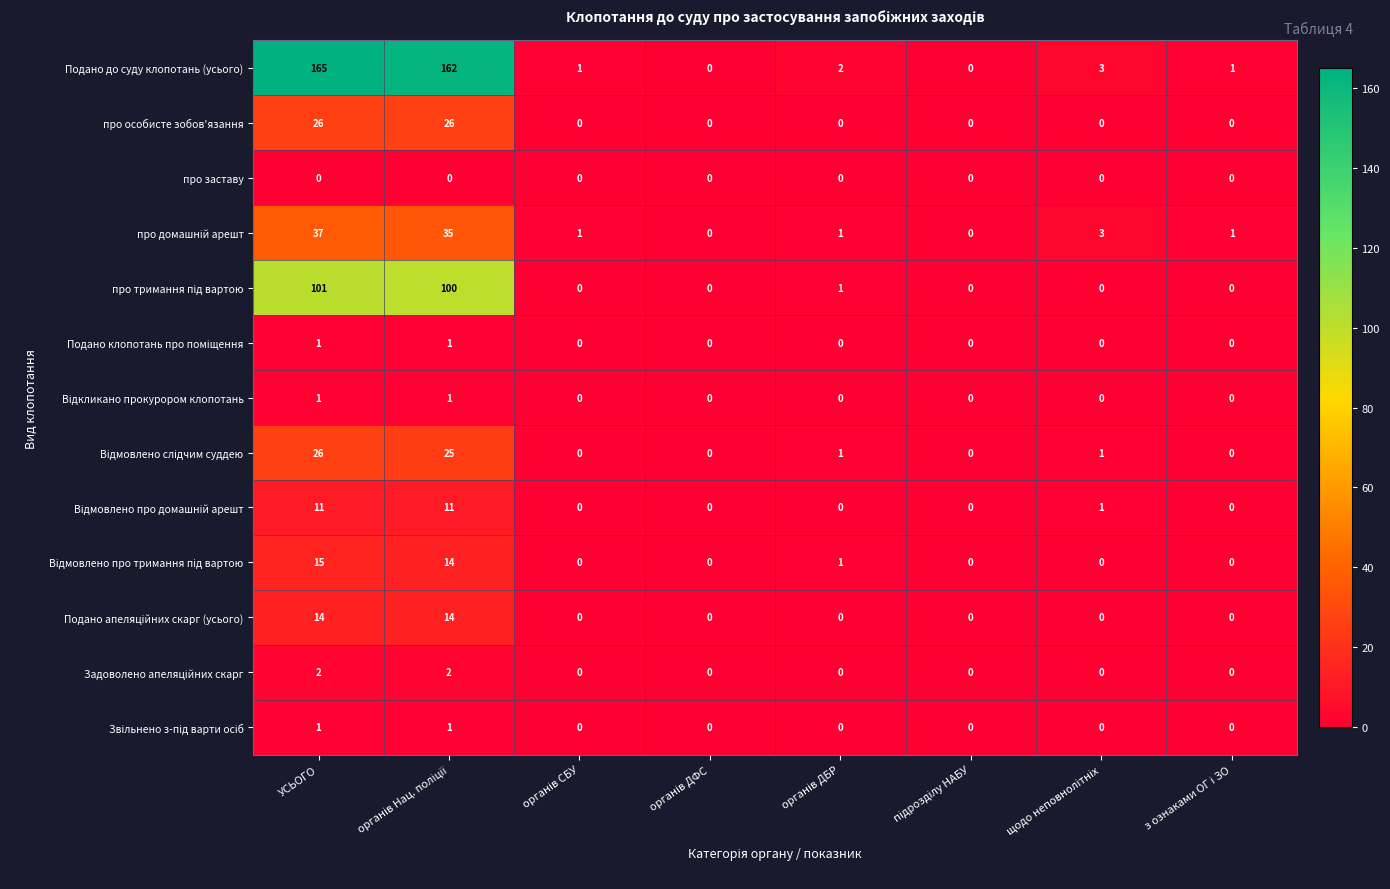

At which category is the sum across all series the highest?

УСЬОГО